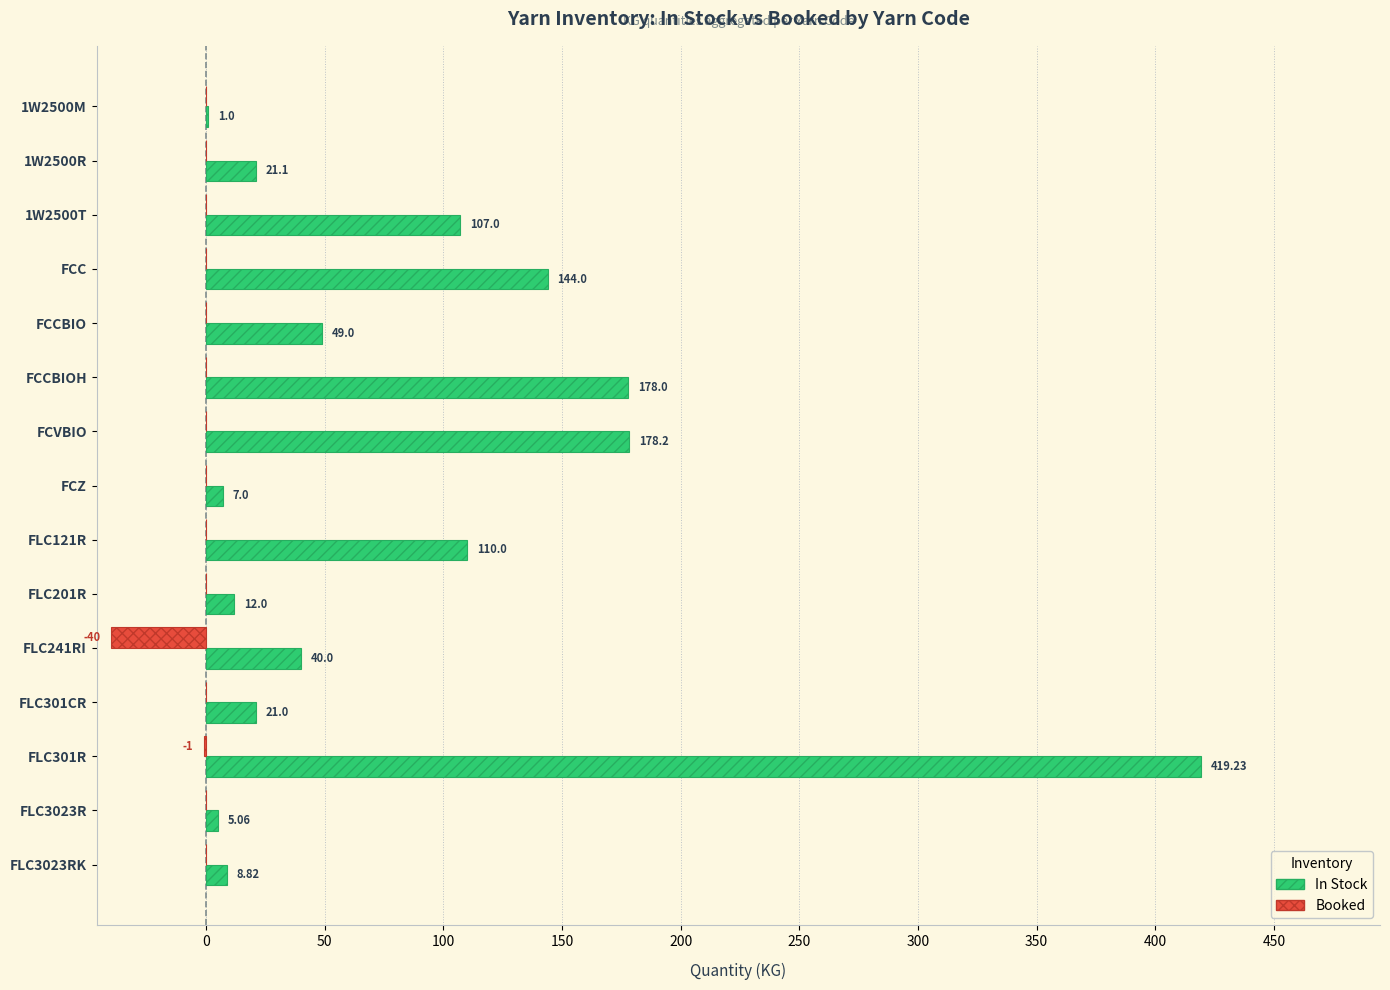

Between FCVBIO and FLC3023RK, which series saw the biggest shift?

In Stock